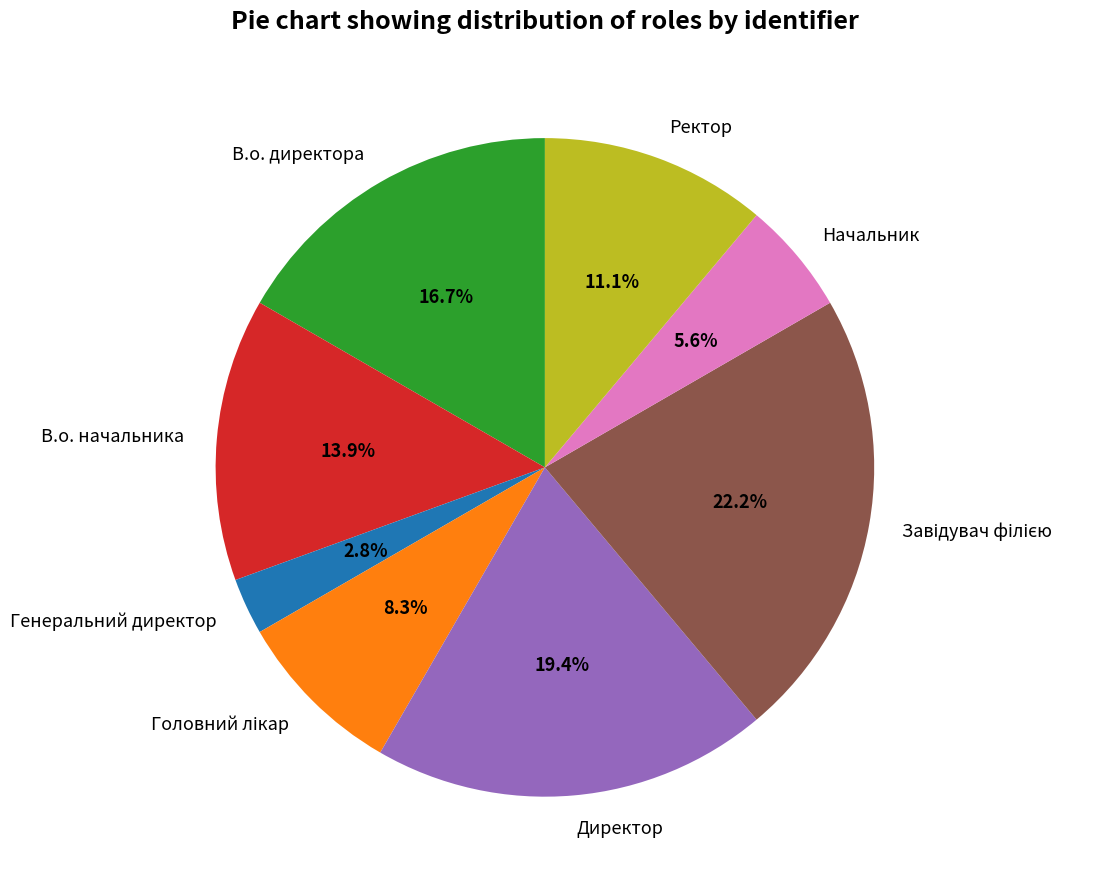

How many slices are in this pie chart?

8